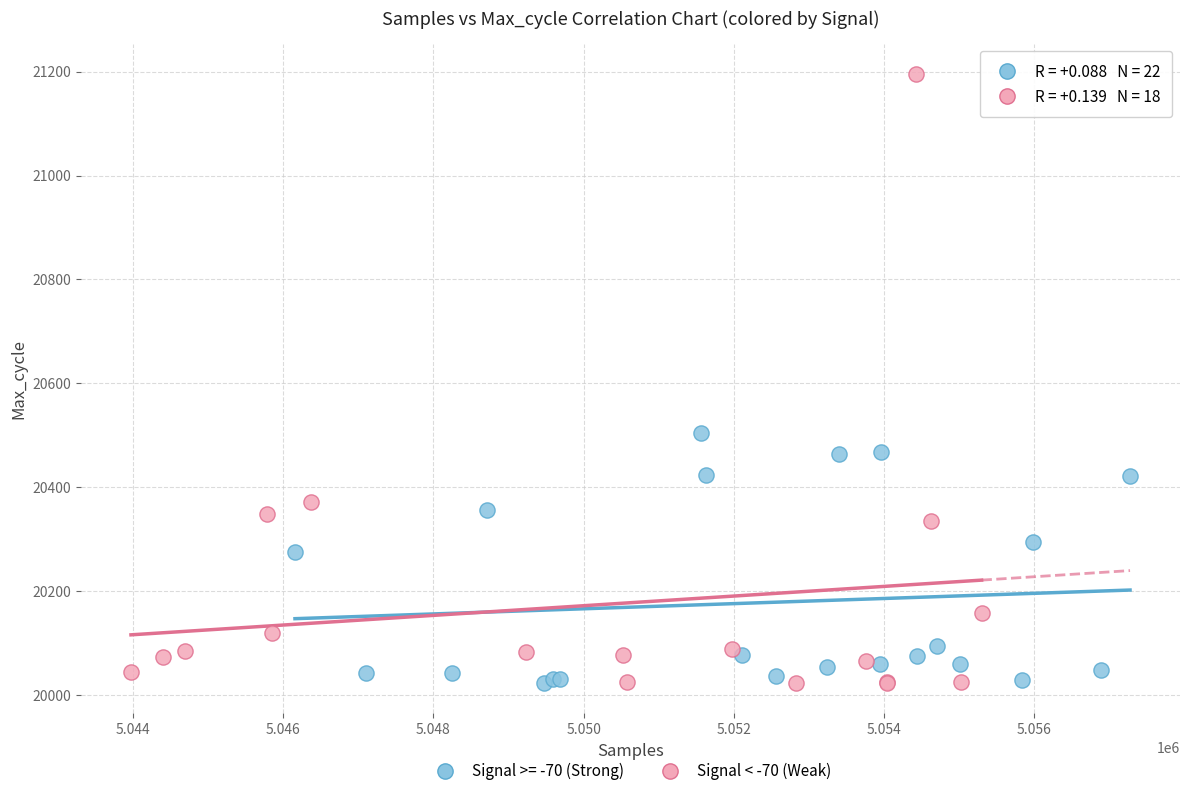

Which series reaches the maximum Y coordinate?

Signal < -70 (Weak)